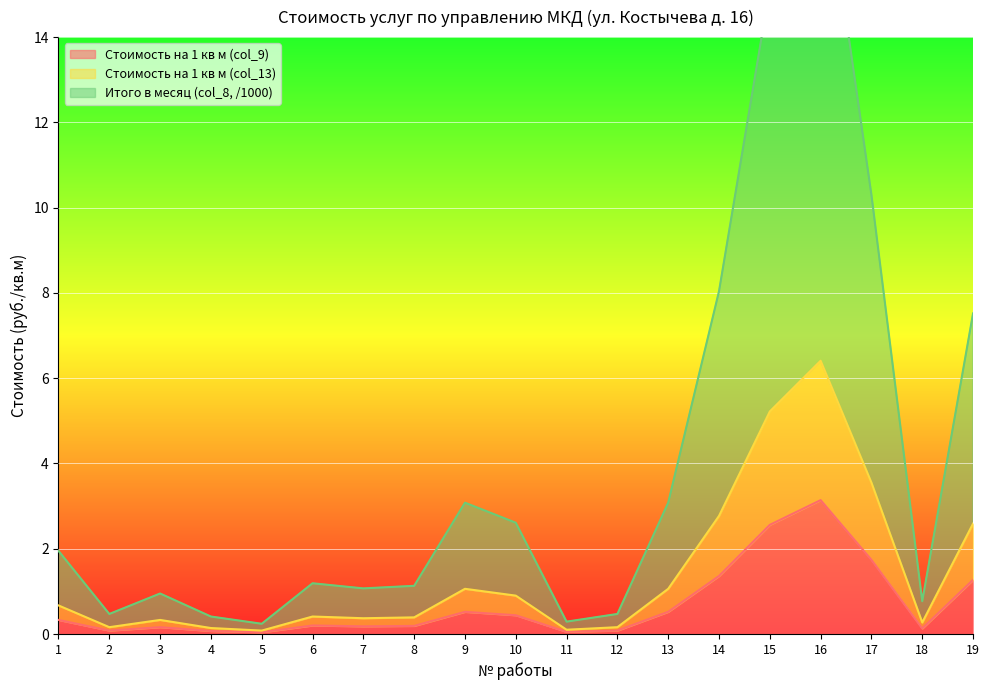

What are all the series names shown in the legend?

Стоимость на 1 кв м (col_9), Стоимость на 1 кв м (col_13), Итого в месяц (col_8, /1000)